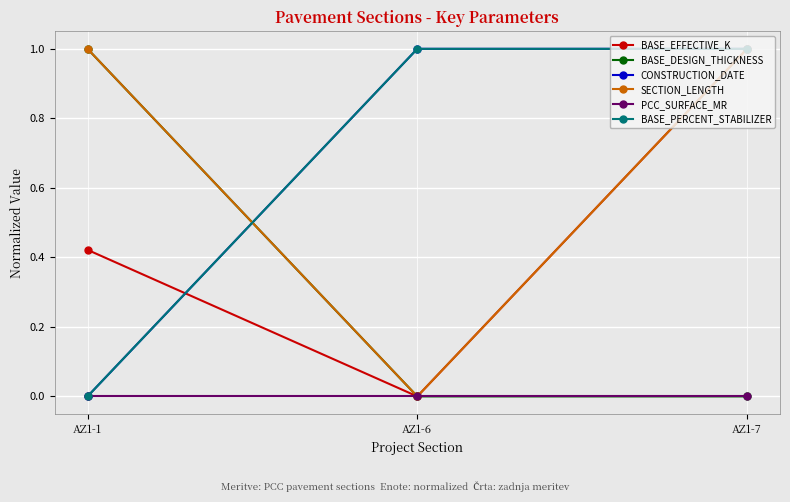

How many lines are shown in the chart?

6